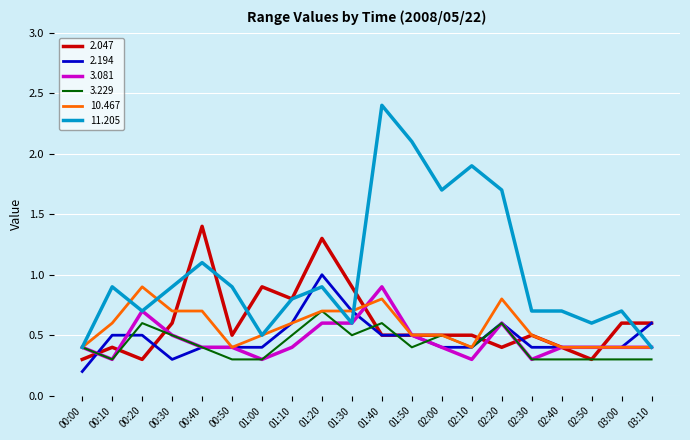

What are all the series names shown in the legend?

2.047, 2.194, 3.081, 3.229, 10.467, 11.205